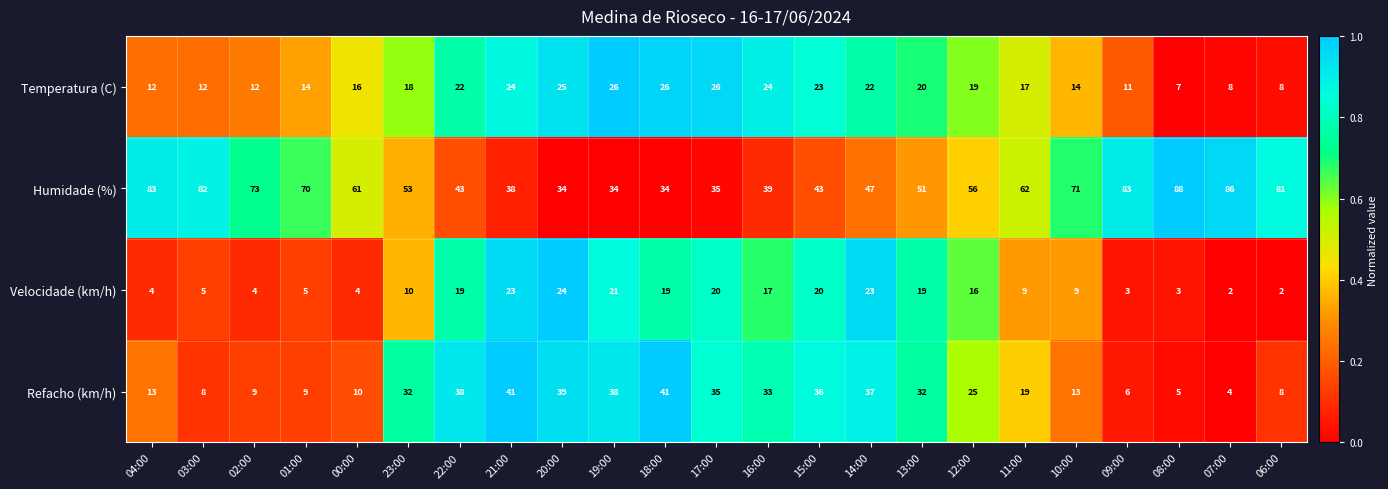

Which series has the largest range (max minus min)?

Humidade (%)